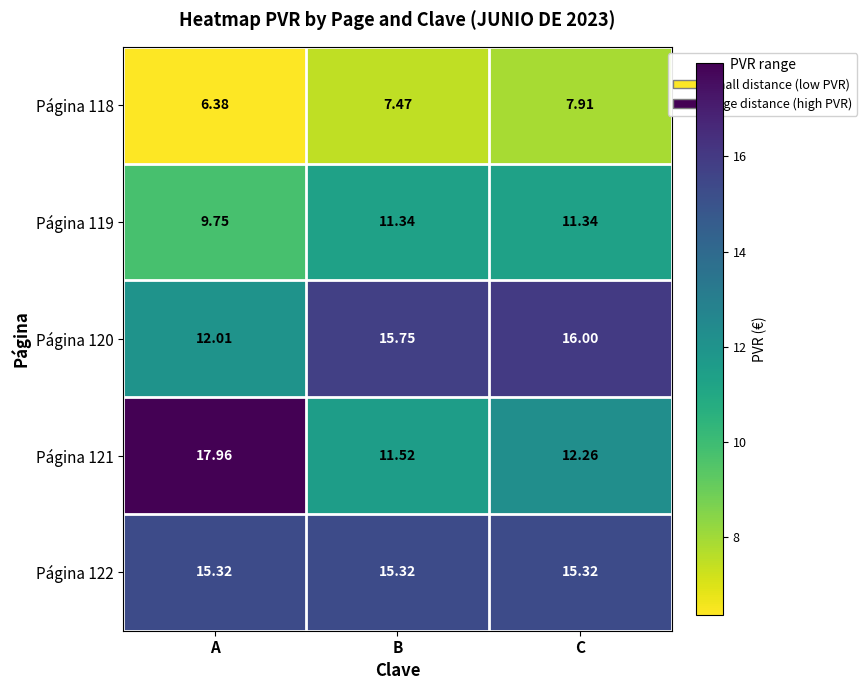

Between B and C, which series saw the biggest shift?

Página 121